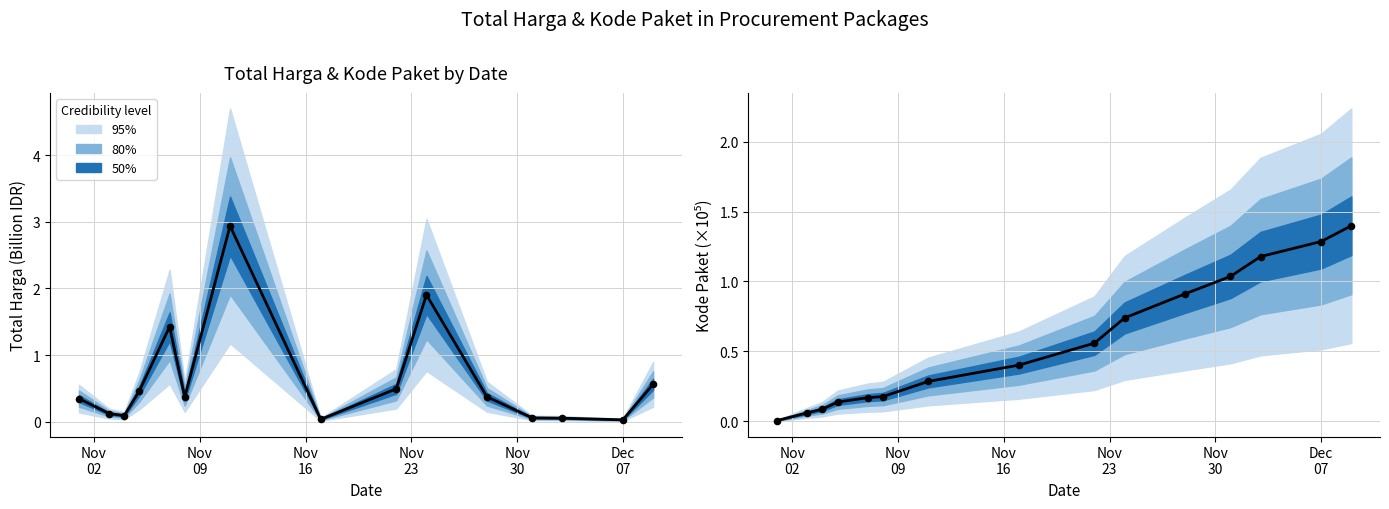

Which series contains the highest Y value?

Total Harga